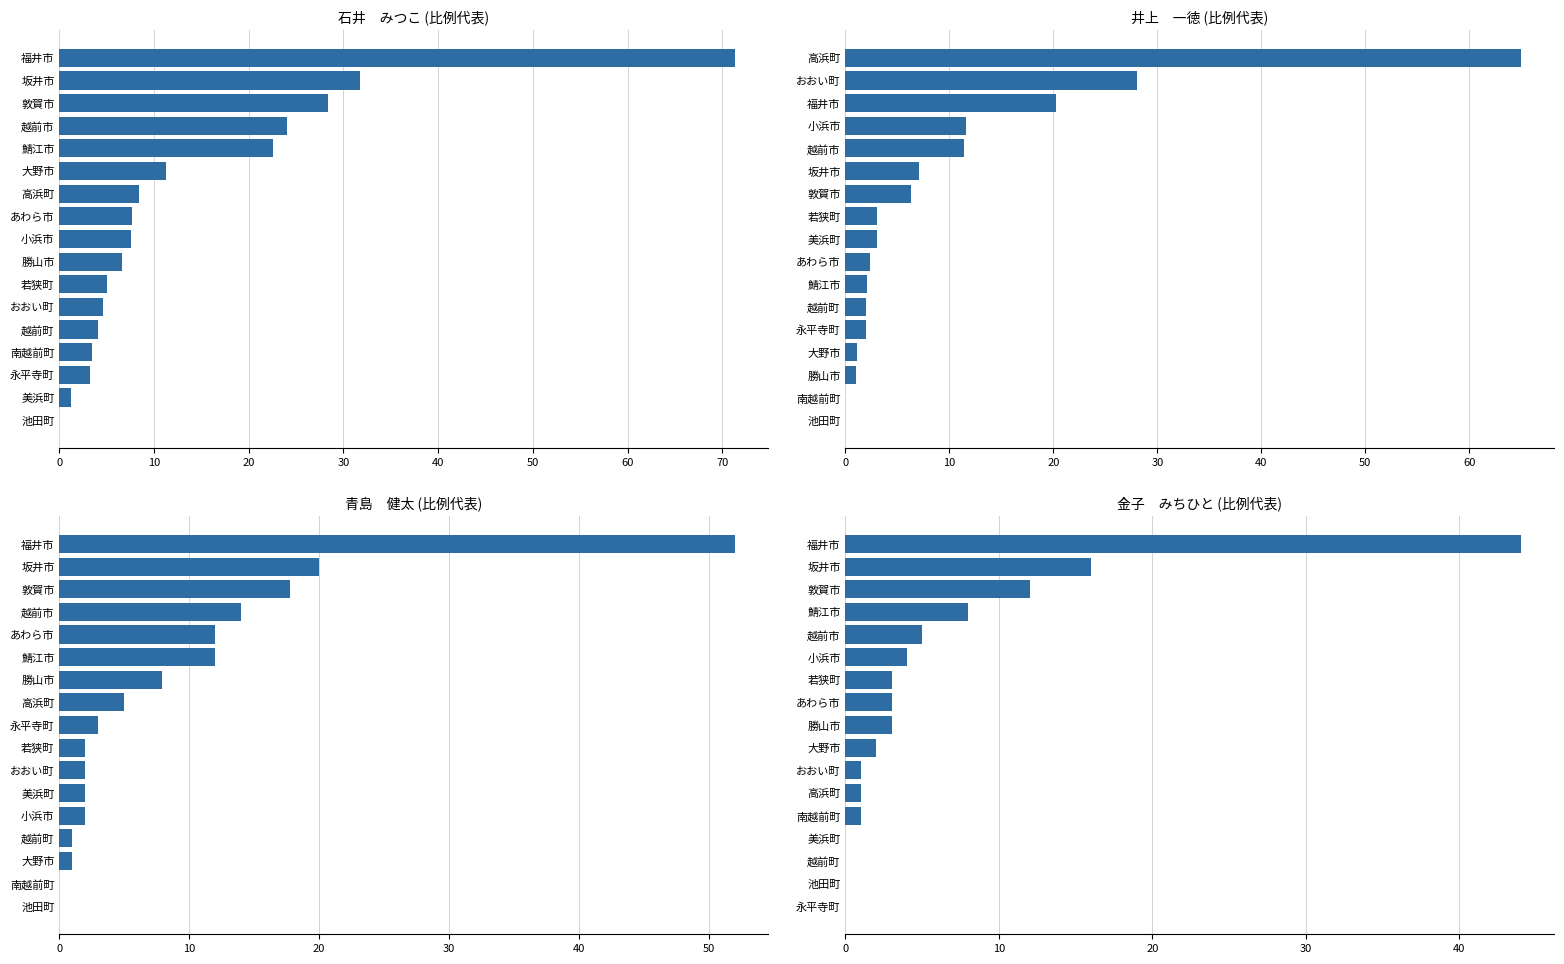

Is it true that 森口　あゆみ equals 3.7 at 鯖江市?

False